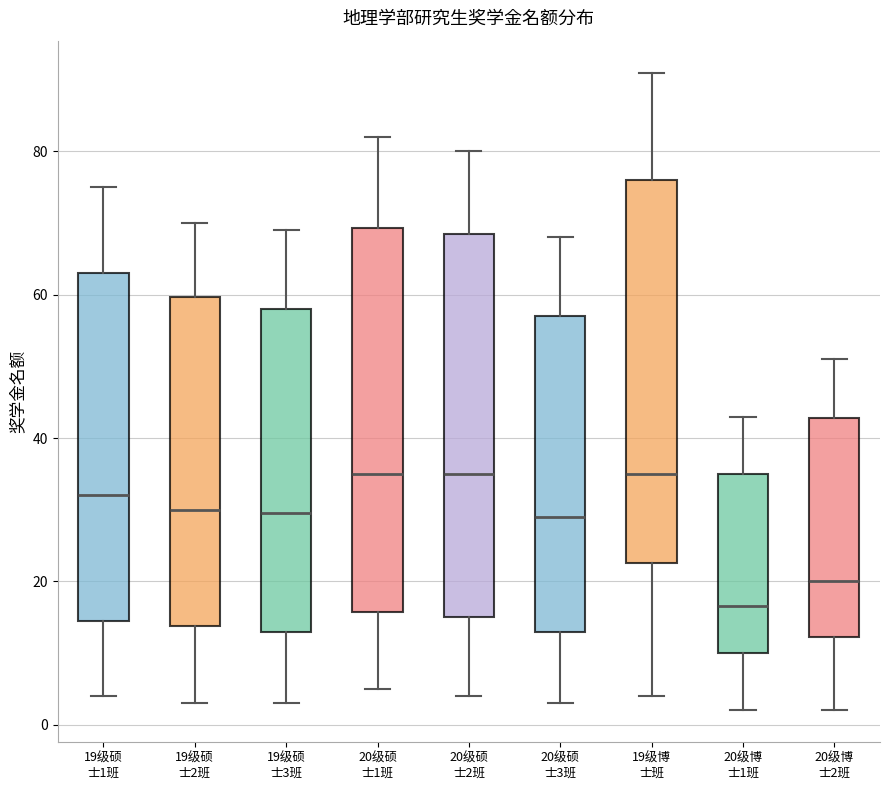

Reading left to right, read every box against the y-axis: the position of its median line, the range the box covers, and the ends of its whiskers. The values are not printed on the chart, so give them approximately, as read against the axis.

19级硕 士1班: median 32, box 14 to 64, whiskers 4 to 76
19级硕 士2班: median 30, box 14 to 60, whiskers 4 to 70
19级硕 士3班: median 30, box 14 to 58, whiskers 4 to 70
20级硕 士1班: median 36, box 16 to 70, whiskers 6 to 82
20级硕 士2班: median 36, box 16 to 68, whiskers 4 to 80
20级硕 士3班: median 30, box 14 to 58, whiskers 4 to 68
19级博 士班: median 36, box 22 to 76, whiskers 4 to 92
20级博 士1班: median 16, box 10 to 36, whiskers 2 to 44
20级博 士2班: median 20, box 12 to 42, whiskers 2 to 52